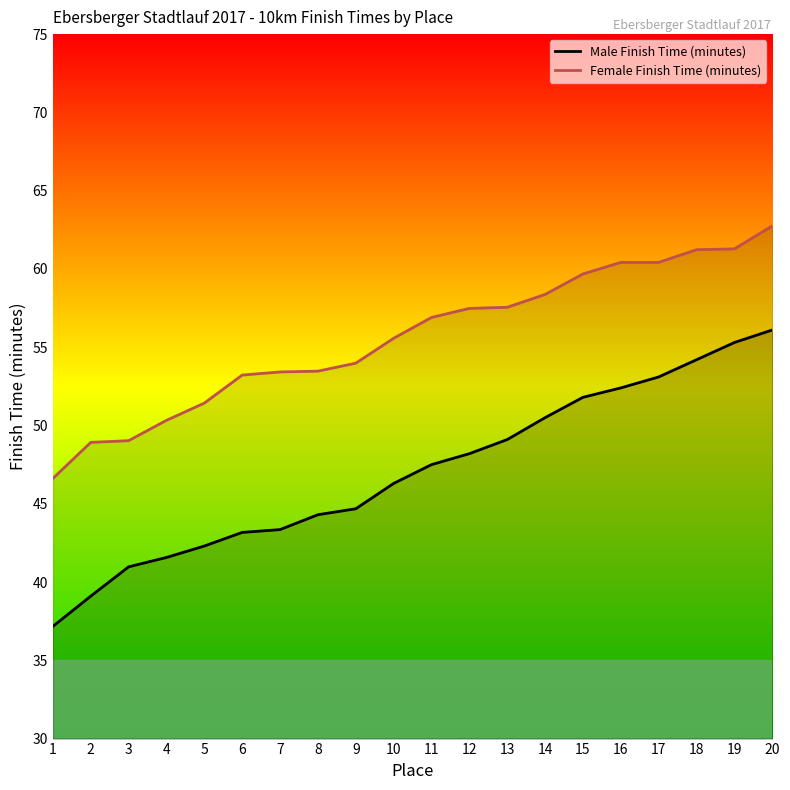

At which label does Male Finish Time (minutes) first exceed 47?

11